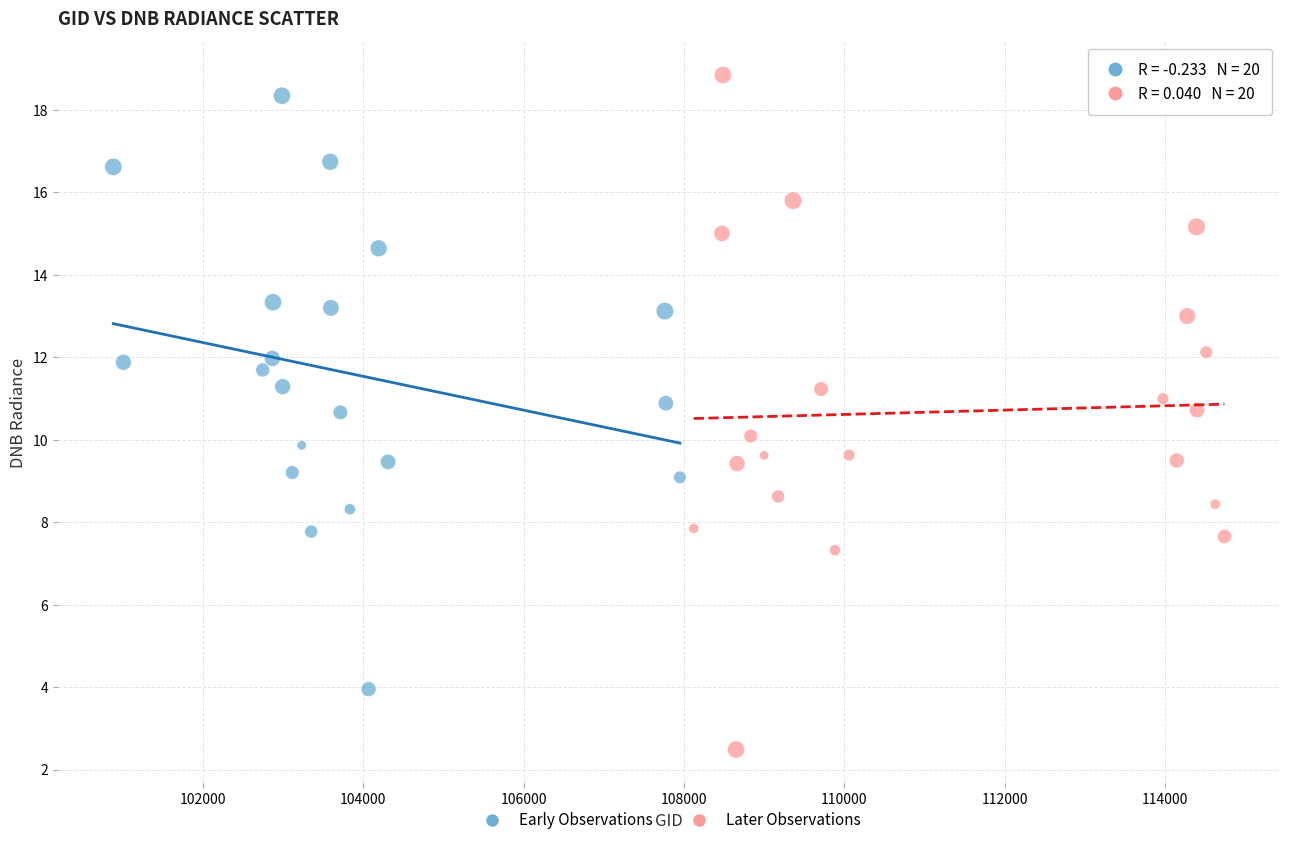

Which series contains the lowest Y value?

Later Observations